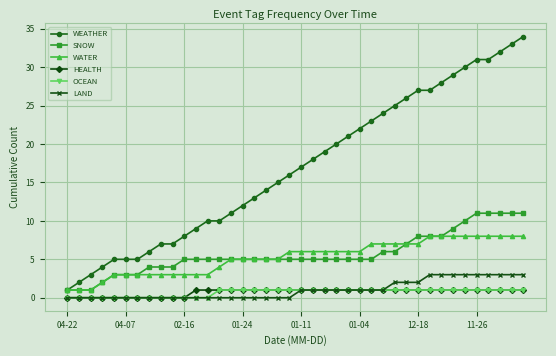

True or false: LAND and WEATHER cross at least once.

False